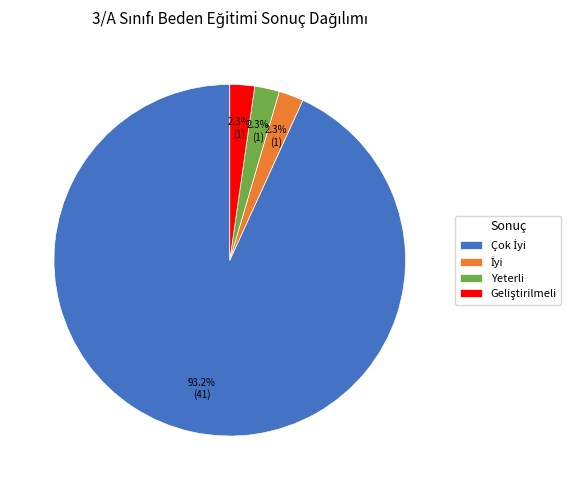

What portion of the pie excludes Yeterli?

97.7%